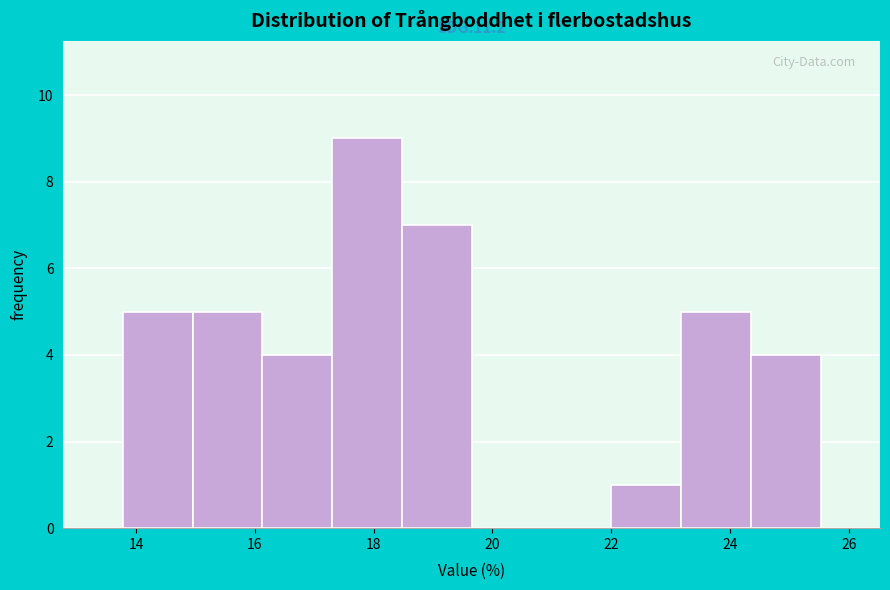

Over which range of the x-axis is the bar tallest?

17.4 to 18.4